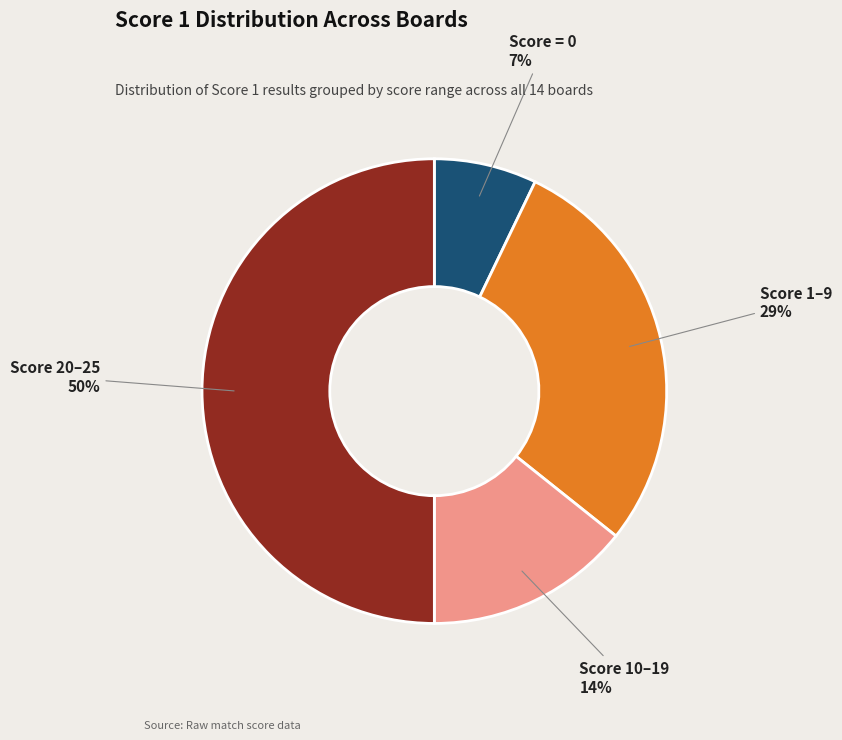

Count the number of slices in the pie.

4